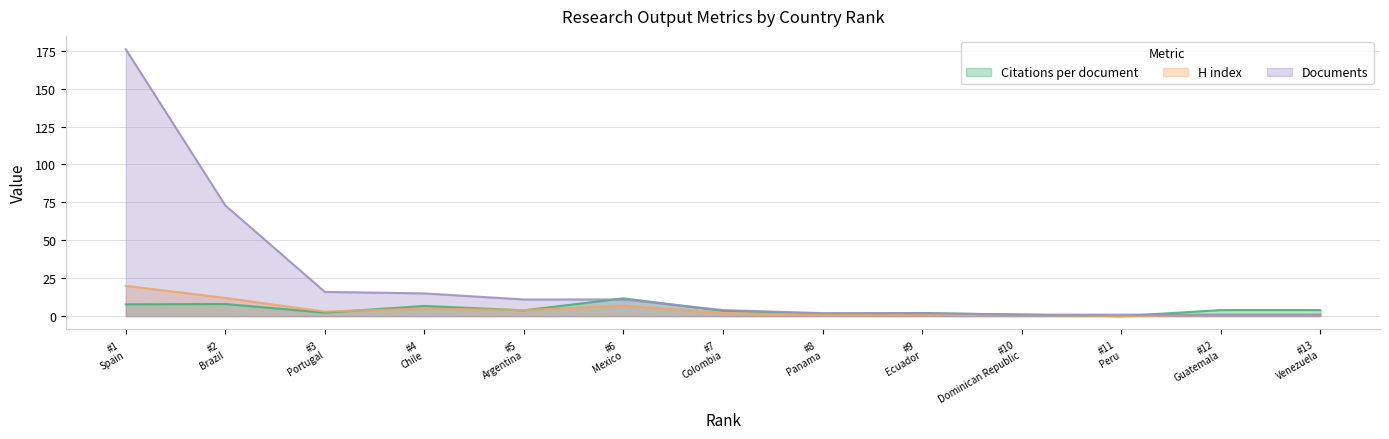

At which label does H index reach its peak?

#1
Spain